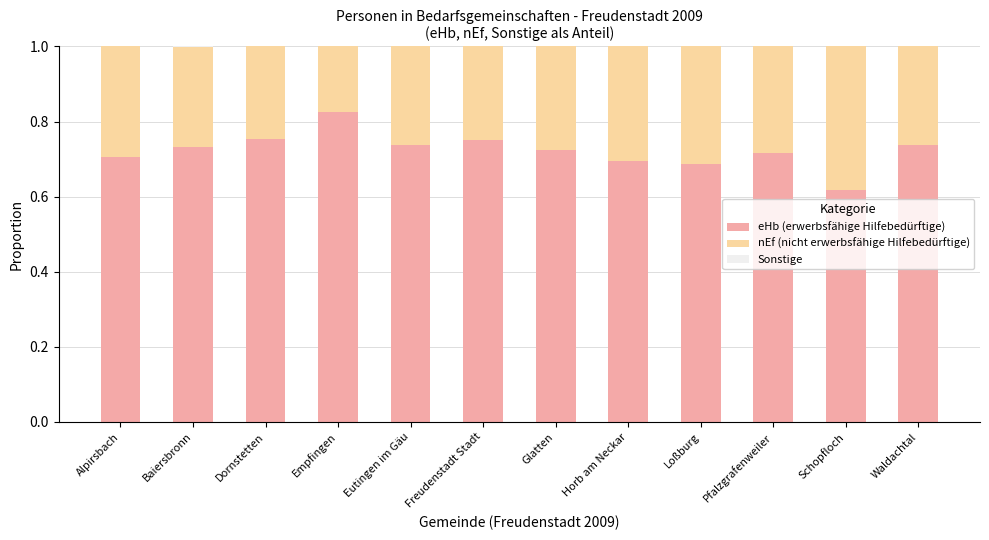

Is it true that eHb (erwerbsfähige Hilfebedürftige) equals 0.7 at Horb am Neckar?

True